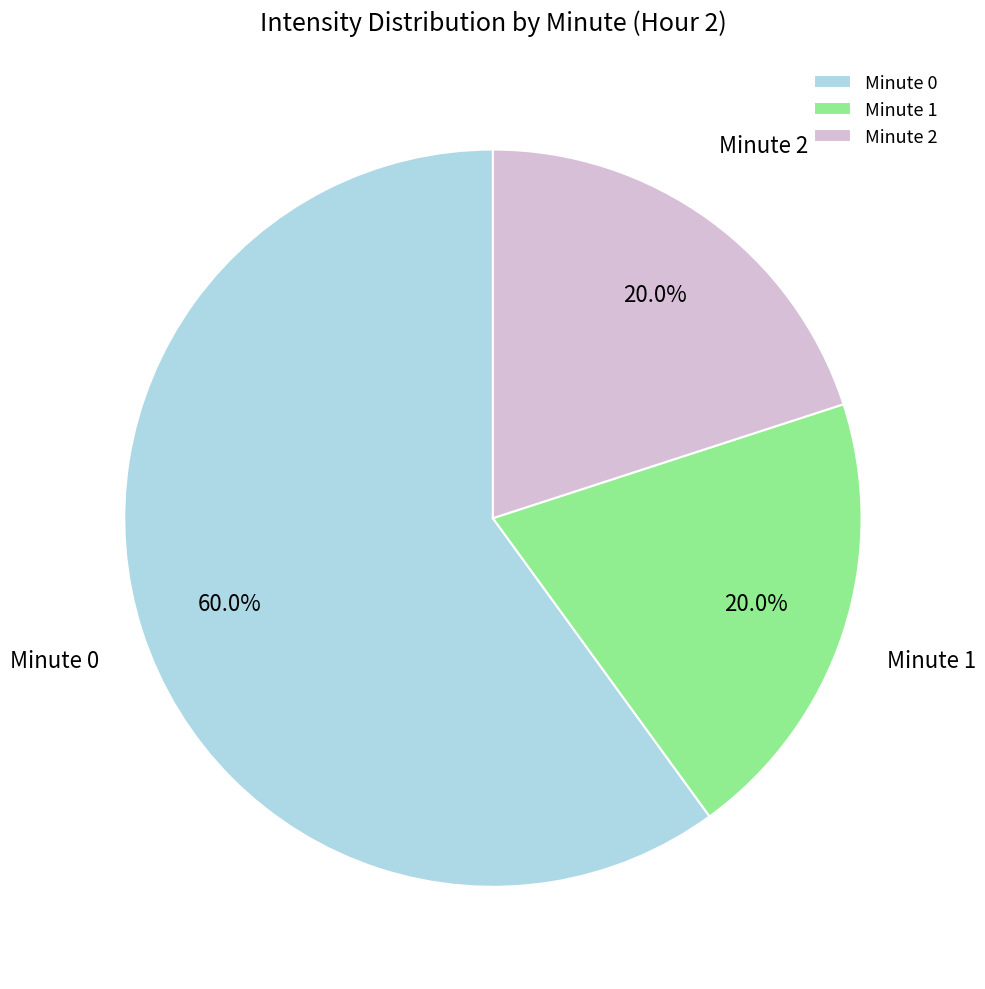

To the nearest percent, what portion does Minute 2 represent?

20%